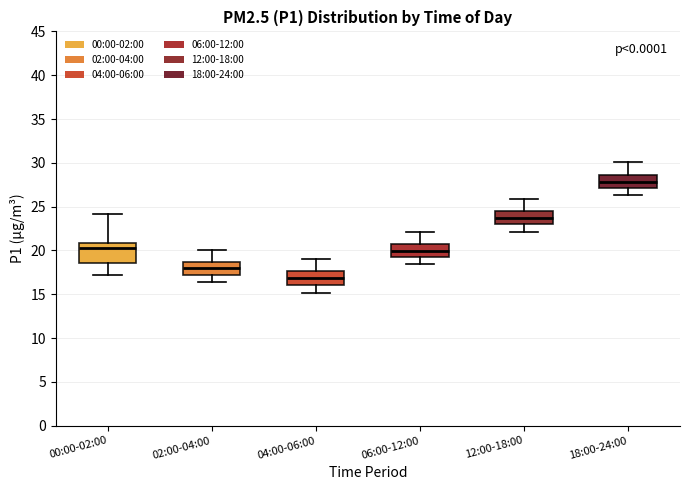

Reading left to right, transcribe this box plot: for each box, give where its median line is, the range the box spans, and where its two whiskers end, as read against the y-axis. The values are not printed on the chart, so give them approximately, as read against the axis.

00:00-02:00: median 20.0, box 18.5 to 21.0, whiskers 17.0 to 24.0
02:00-04:00: median 18.0, box 17.0 to 18.5, whiskers 16.5 to 20.0
04:00-06:00: median 17.0, box 16.0 to 17.5, whiskers 15.0 to 19.0
06:00-12:00: median 20.0, box 19.5 to 20.5, whiskers 18.5 to 22.0
12:00-18:00: median 24.0, box 23.0 to 24.5, whiskers 22.0 to 26.0
18:00-24:00: median 28.0, box 27.0 to 28.5, whiskers 26.5 to 30.0